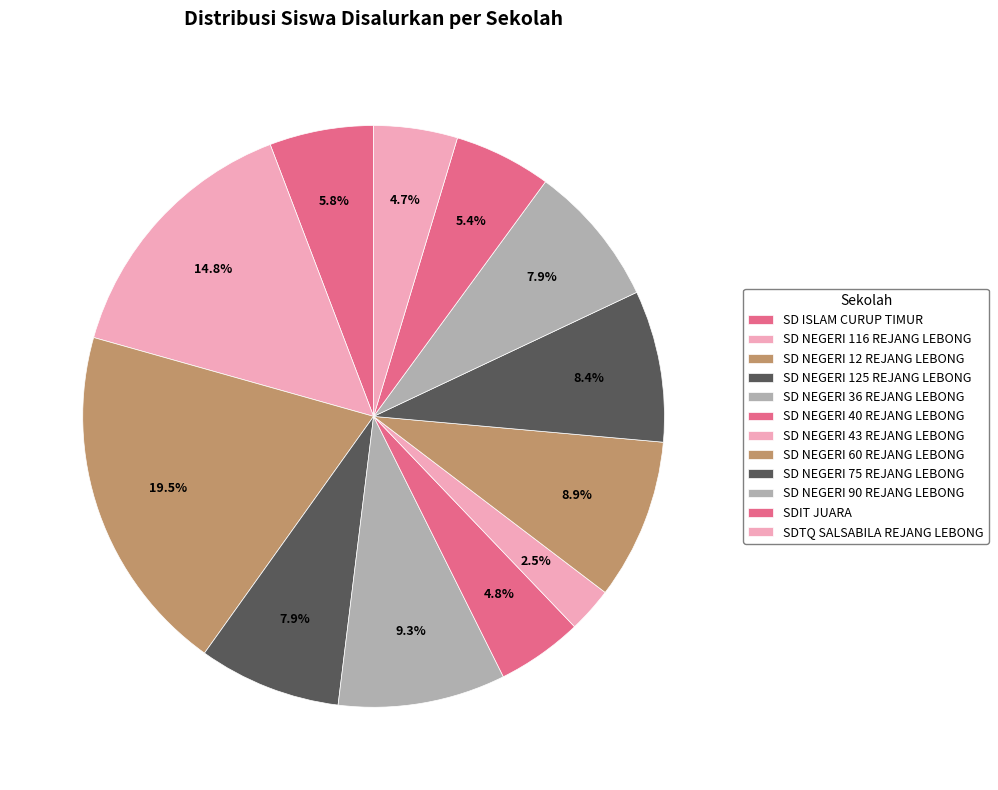

What is the ratio of the value at SD NEGERI 75 REJANG LEBONG to the value at SDTQ SALSABILA REJANG LEBONG?

1.8